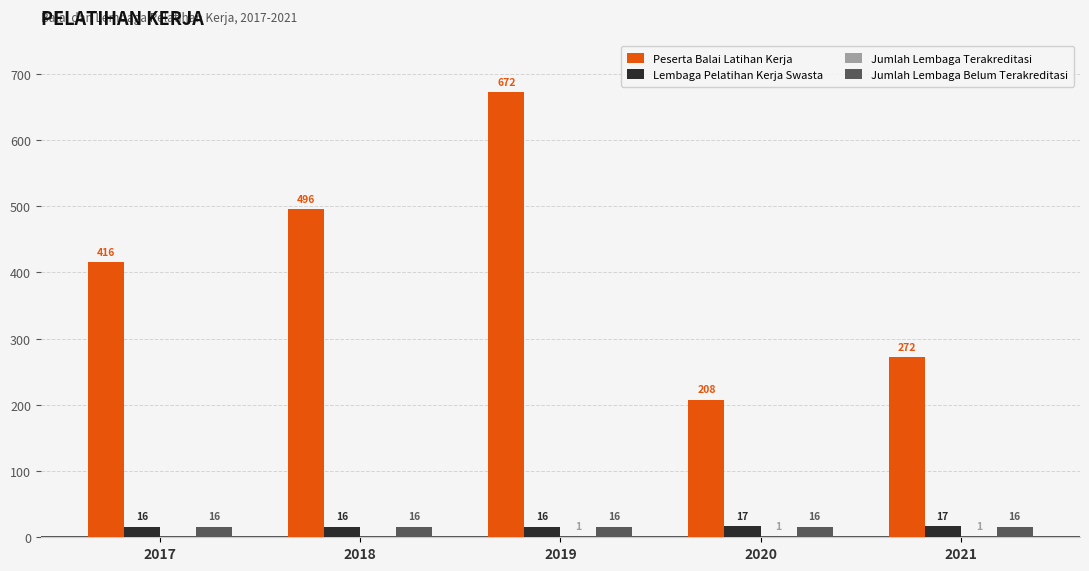

How many data points does each series have?

5